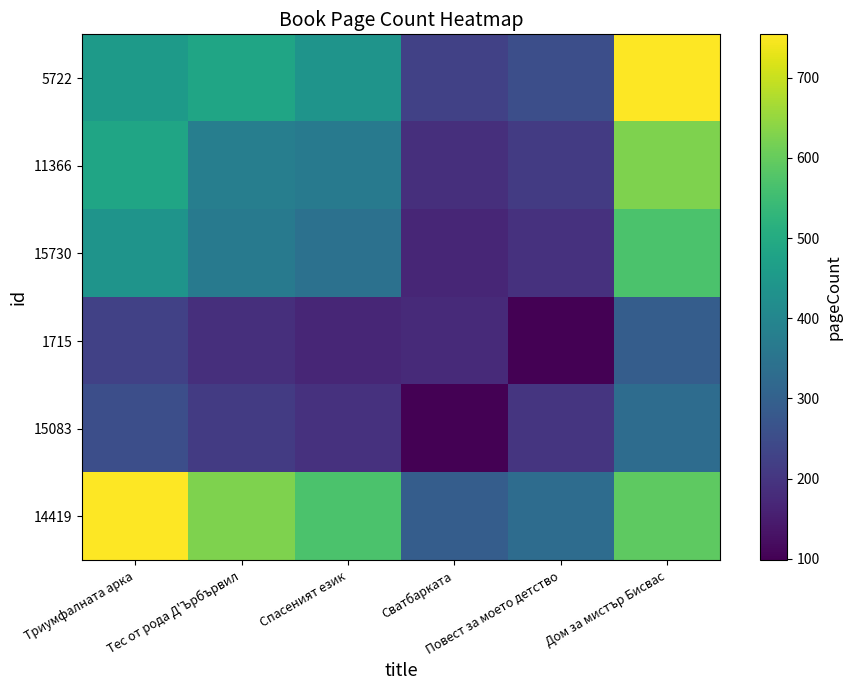

Between Спасеният език and Тес от рода Д'Ърбървил, which is larger?

Тес от рода Д'Ърбървил